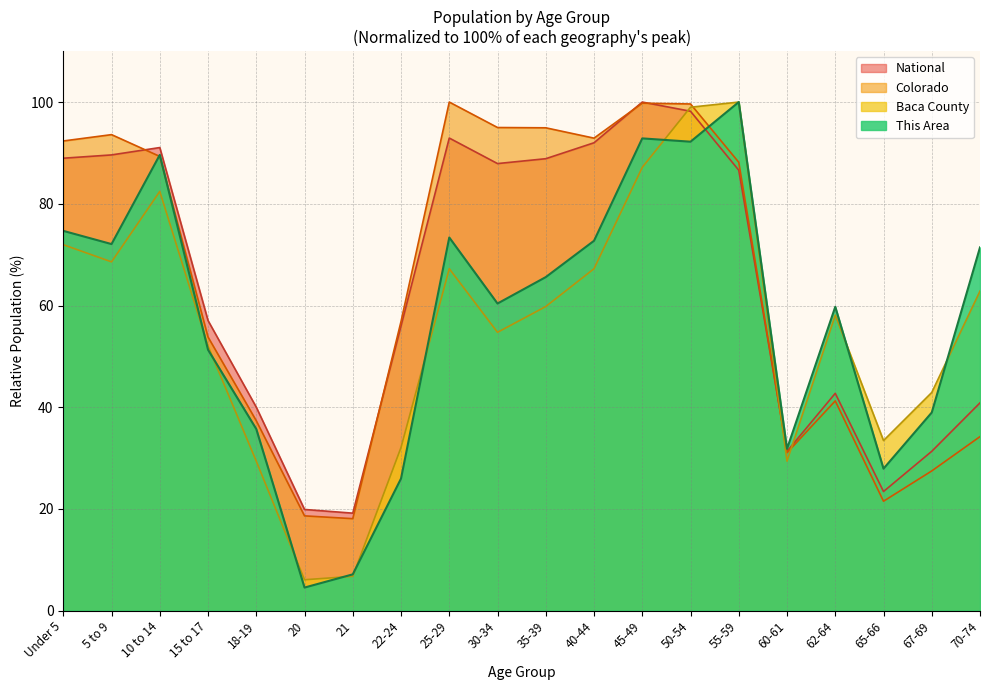

Is it true that Colorado equals 12.1 at 18-19?

False